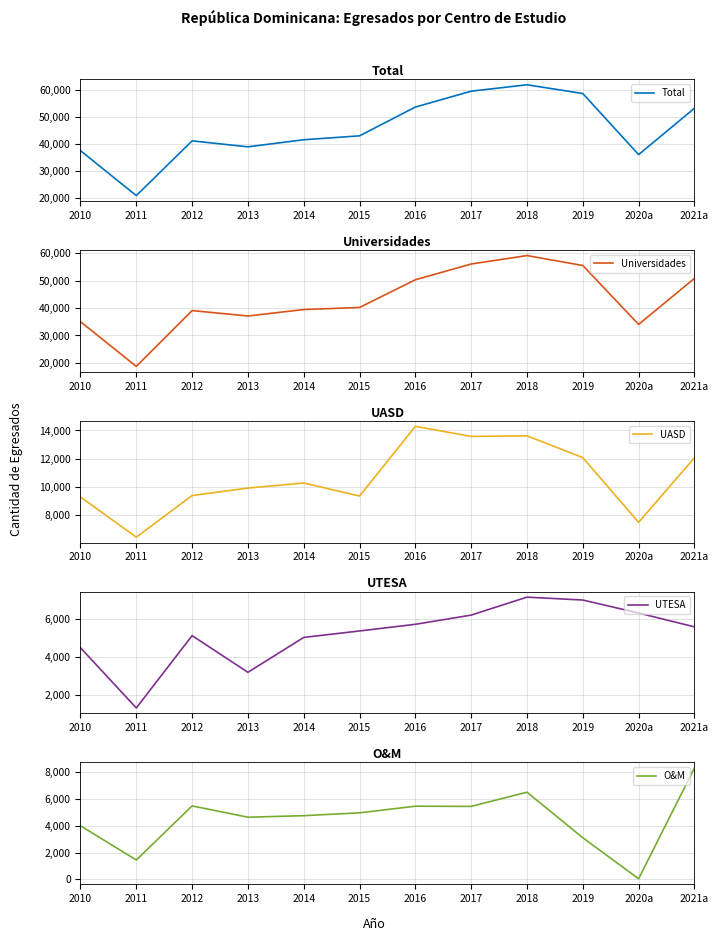

Count the number of categories in the chart.

12